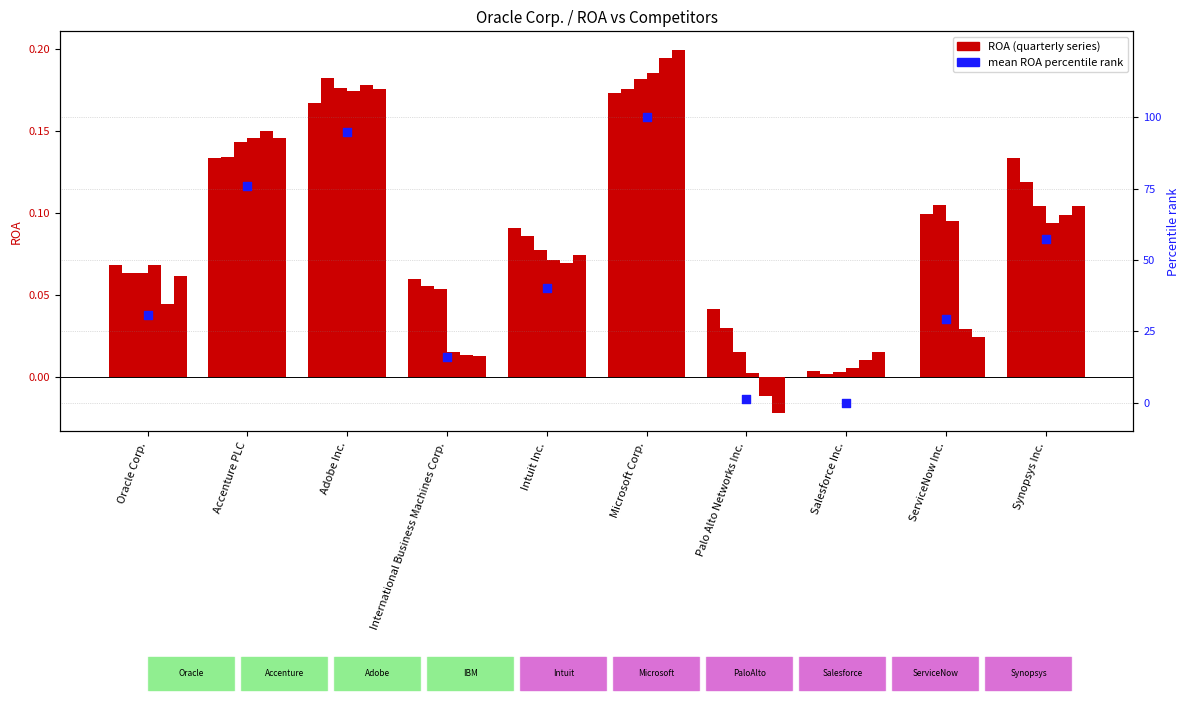

What is the ratio of the value at Microsoft Corp. to the value at Synopsys Inc.?

1.7